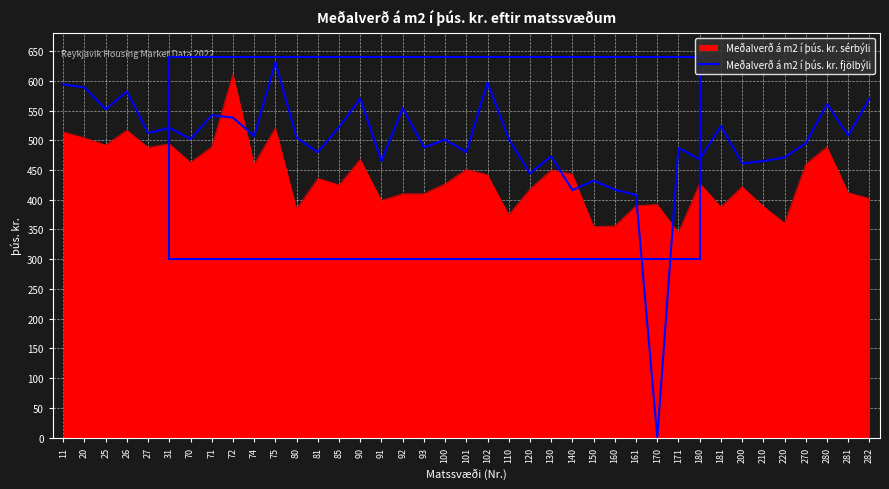

Which series changed the most between 181 and 220?

Meðalverð á m2 í þús. kr. fjölbýli